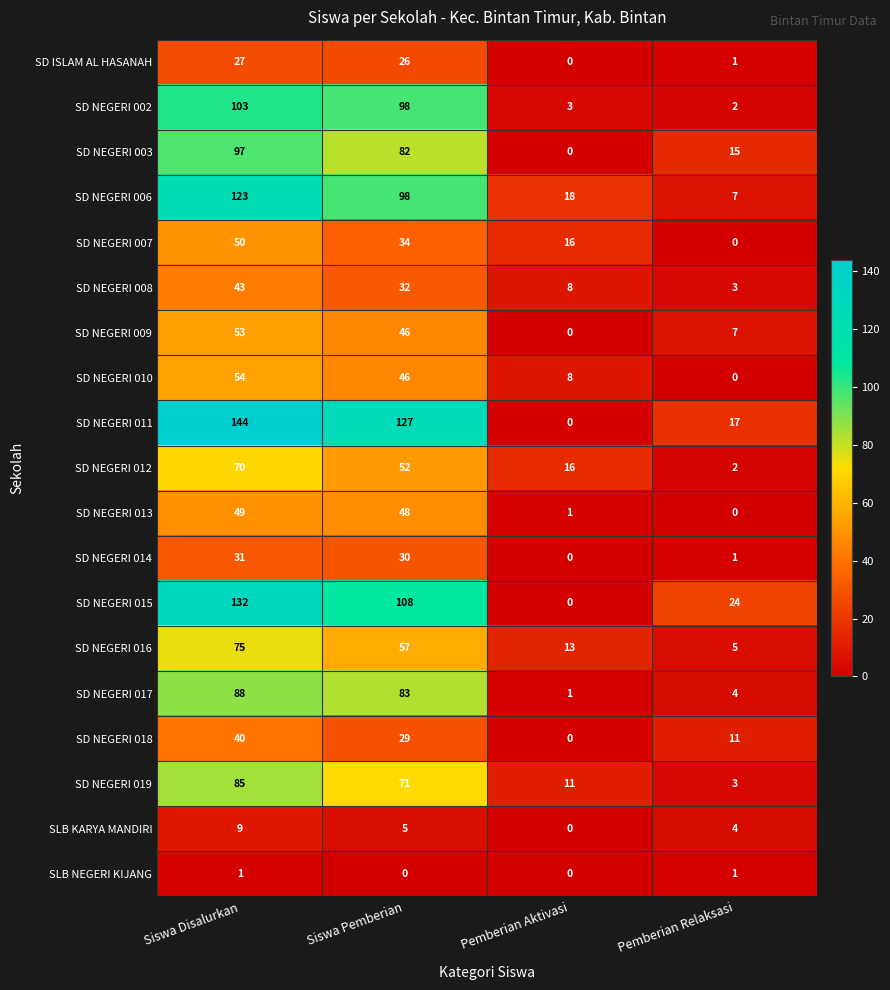

What is the maximum value shown in the chart?

144